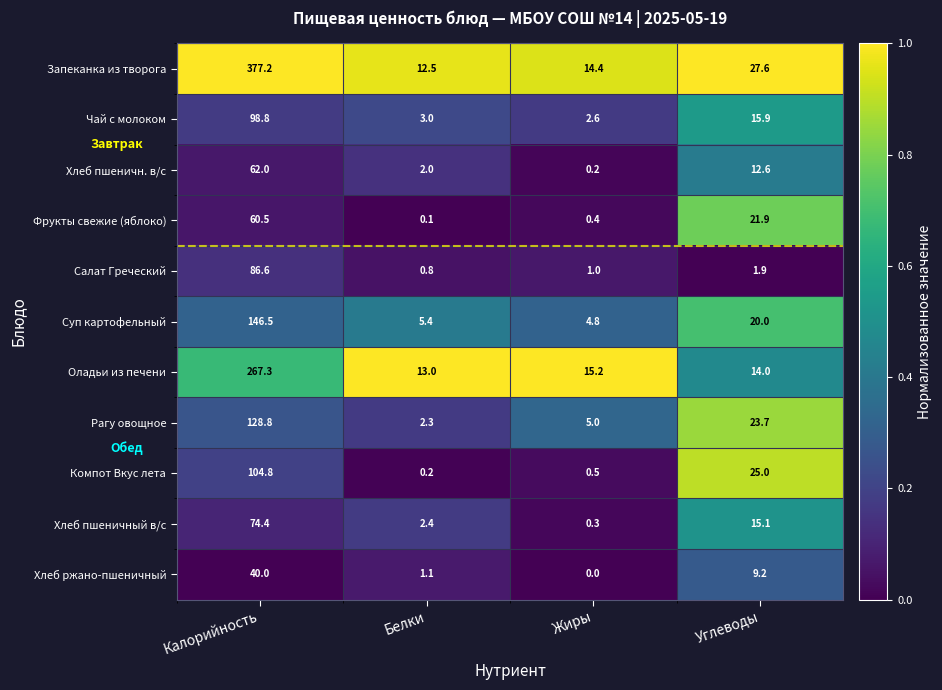

What is the difference between the second highest and second lowest values in the Салат Греческий series?

0.9